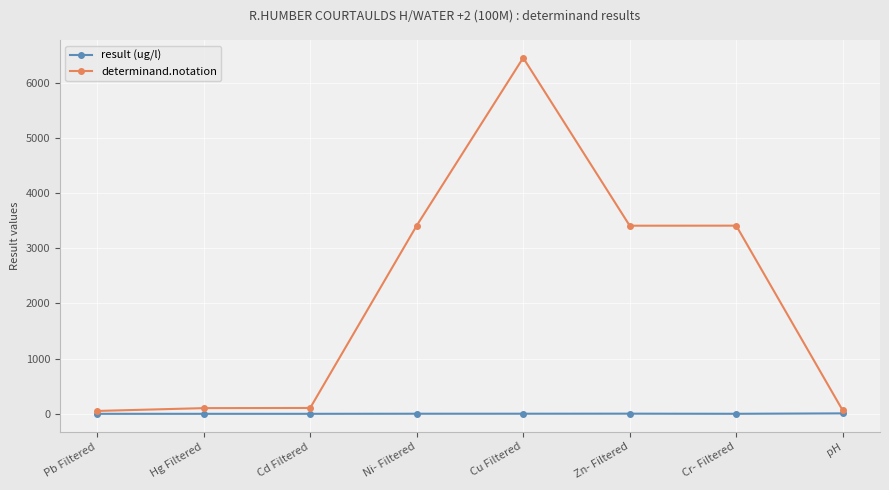

List the series in order of their overall mean, highest first.

determinand.notation, result (ug/l)